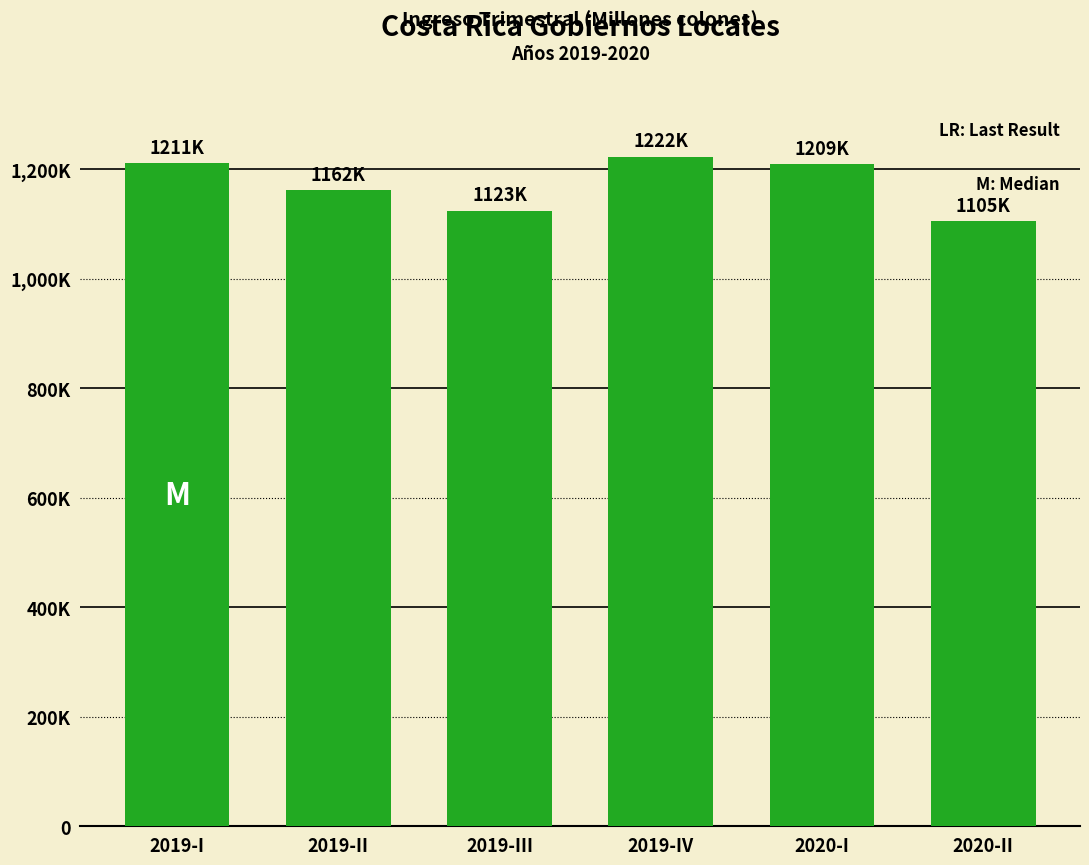

Are the bars horizontal?

No